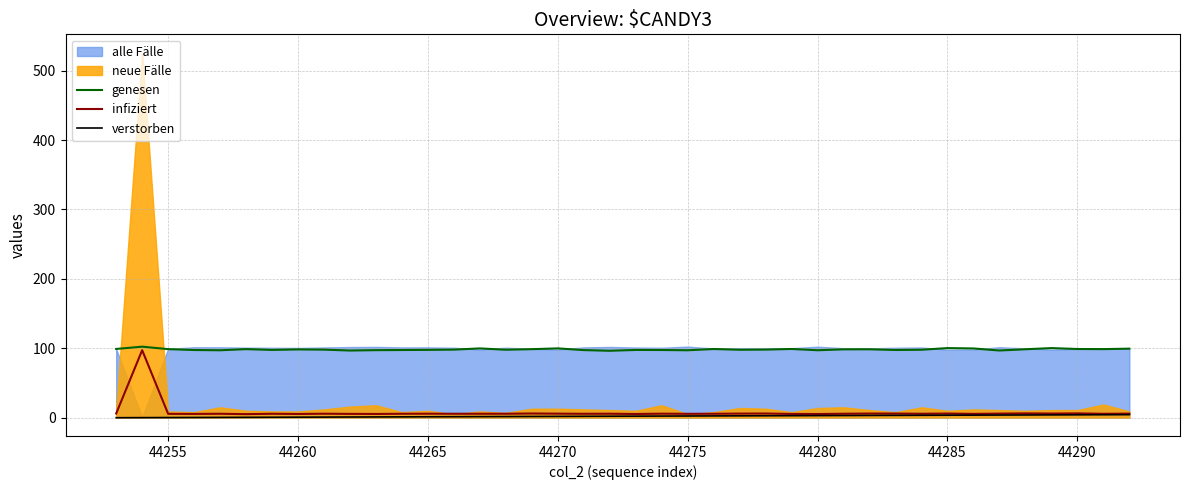

The value of genesen at 44270 is 99.9. True or false?

True